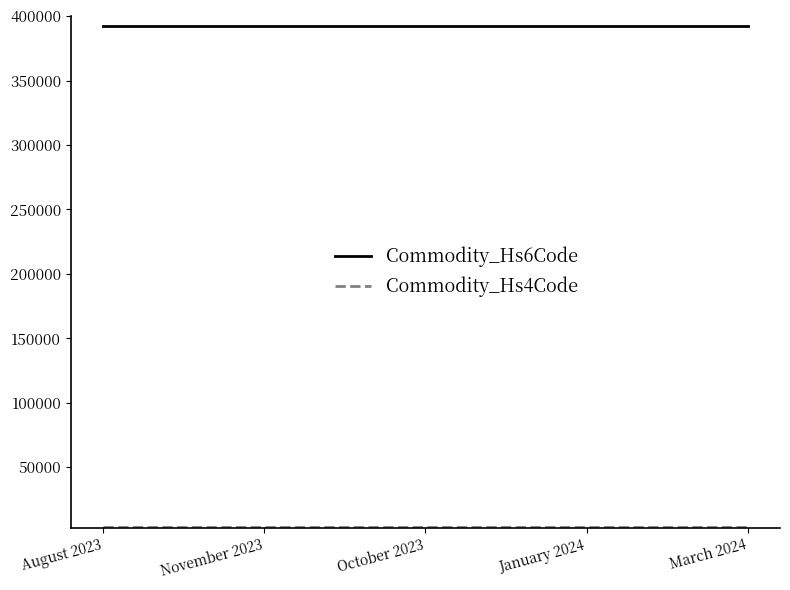

True or false: Commodity_Hs6Code has a value of 625054 at August 2023.

False